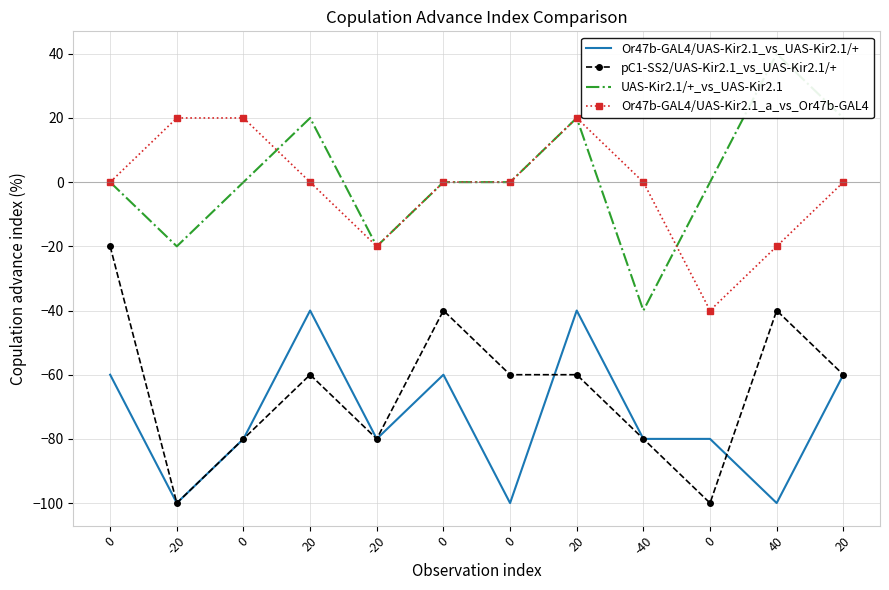

True or false: Or47b-GAL4/UAS-Kir2.1_a_vs_Or47b-GAL4 has more than 1 points higher than both neighbors.

False